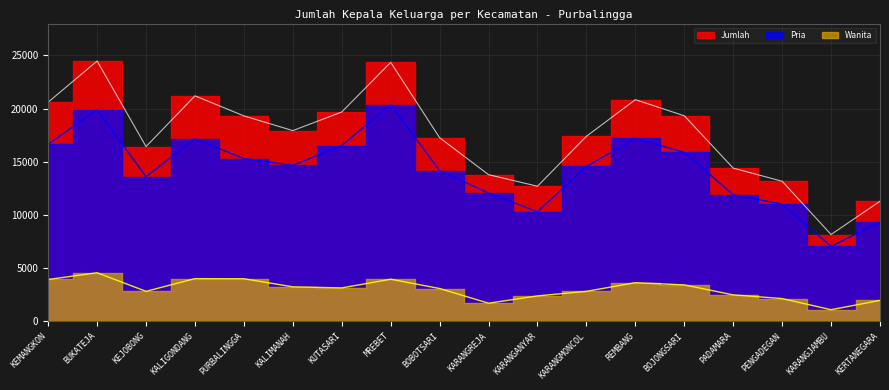

Which series has the largest range (max minus min)?

Jumlah